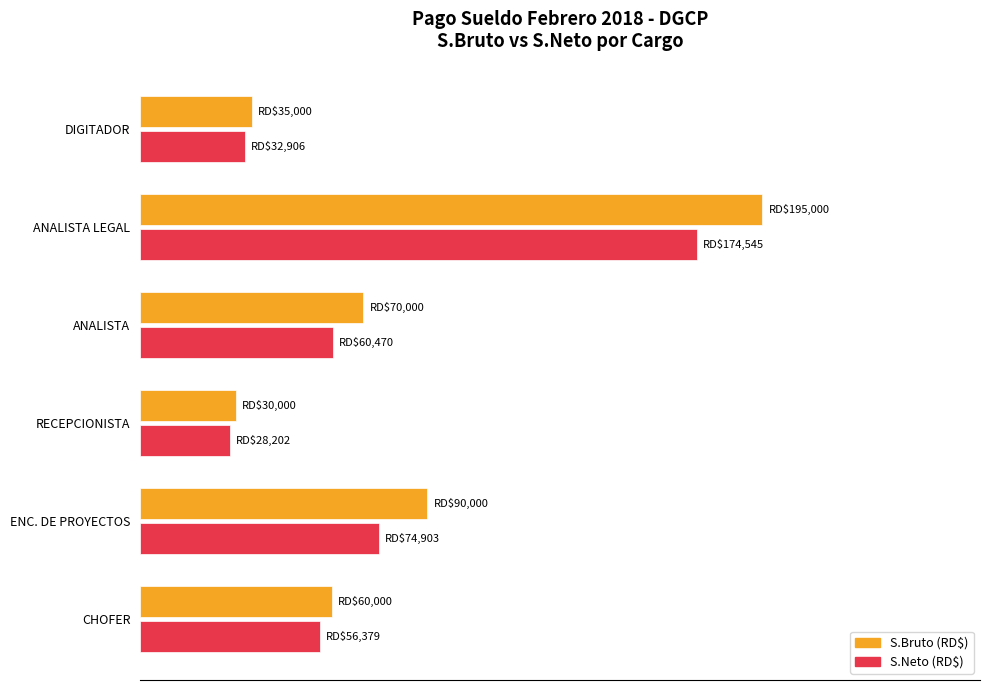

At which category is the sum across all series the highest?

ANALISTA LEGAL